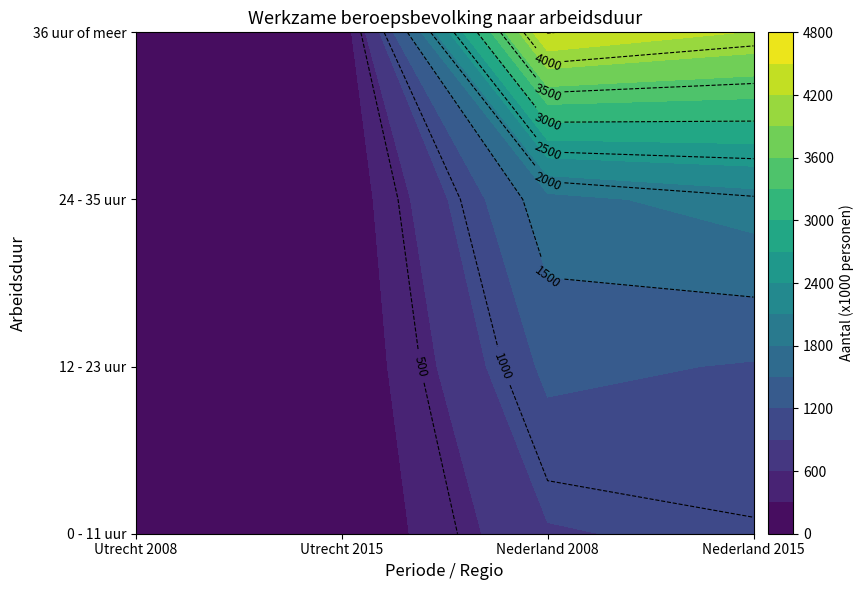

The value of 0 - 11 uur at Nederland 2008 is 873. True or false?

True